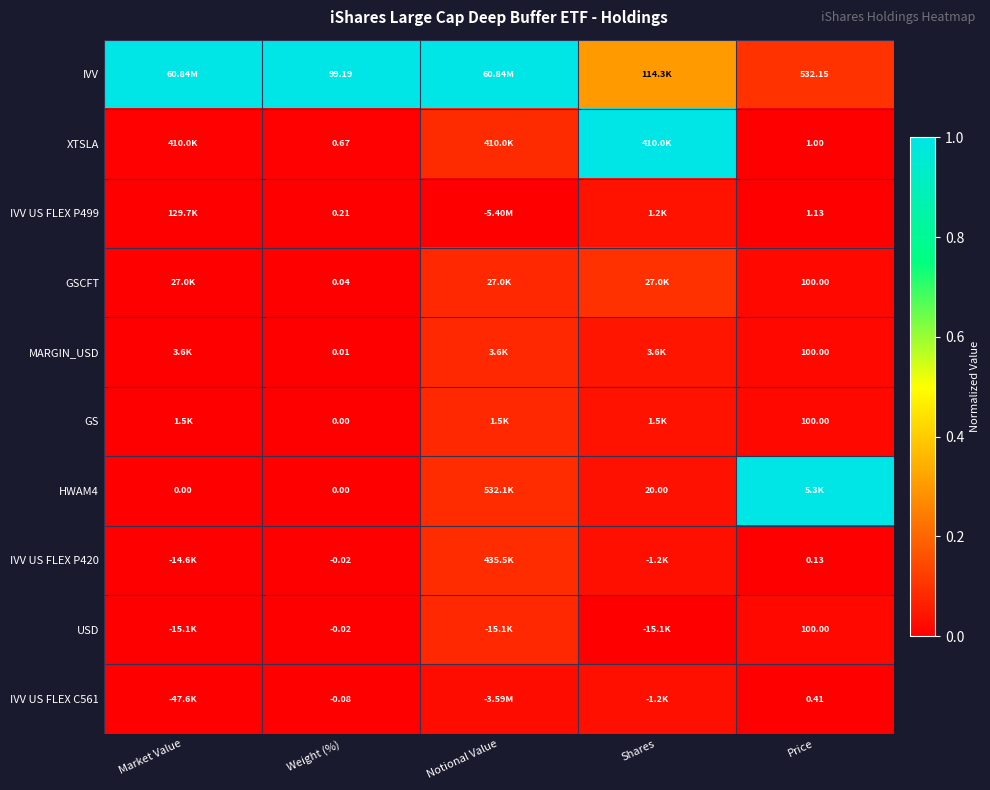

At Market Value, list the series in order from smallest to largest.

IVV US FLEX C561, USD, IVV US FLEX P420, HWAM4, GS, MARGIN_USD, GSCFT, IVV US FLEX P499, XTSLA, IVV